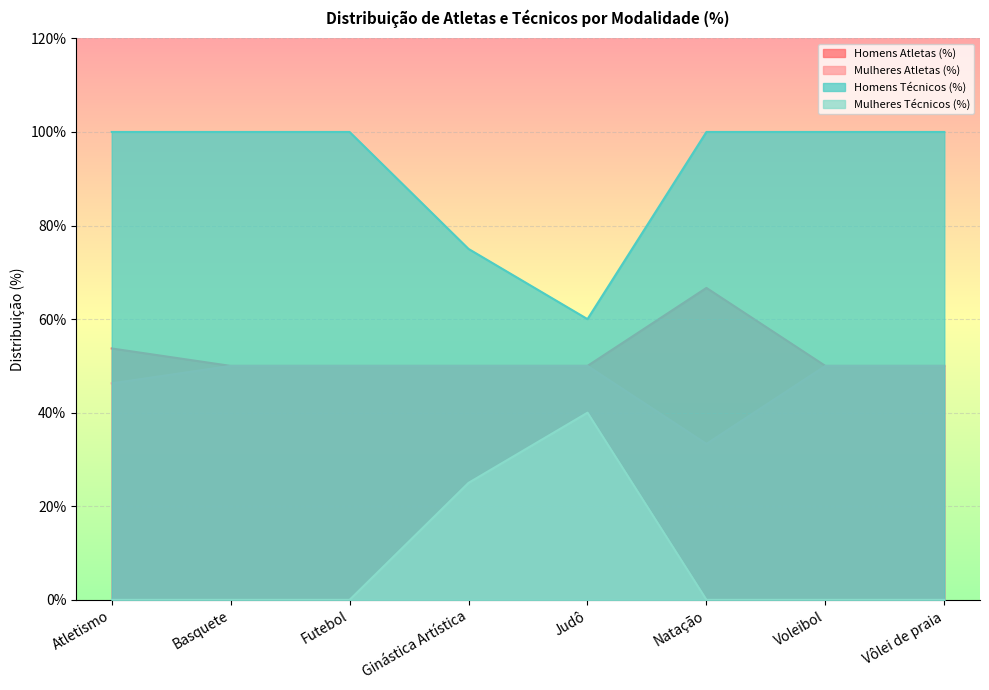

At Natação, list the series in order from smallest to largest.

Mulheres Técnicos (%), Mulheres Atletas (%), Homens Atletas (%), Homens Técnicos (%)